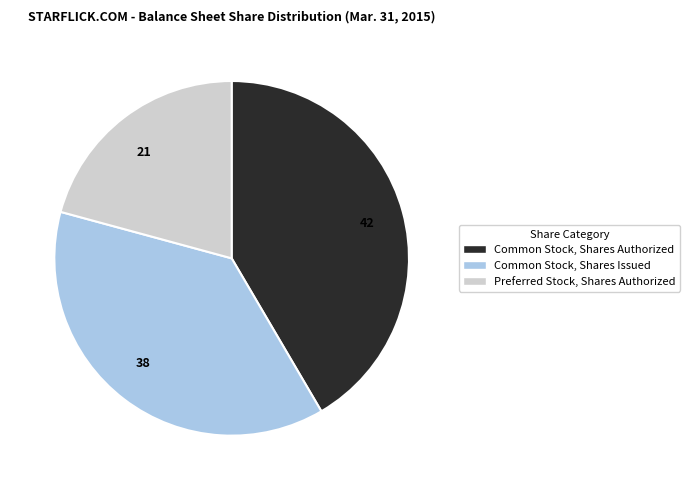

Is there a majority slice in this chart?

No